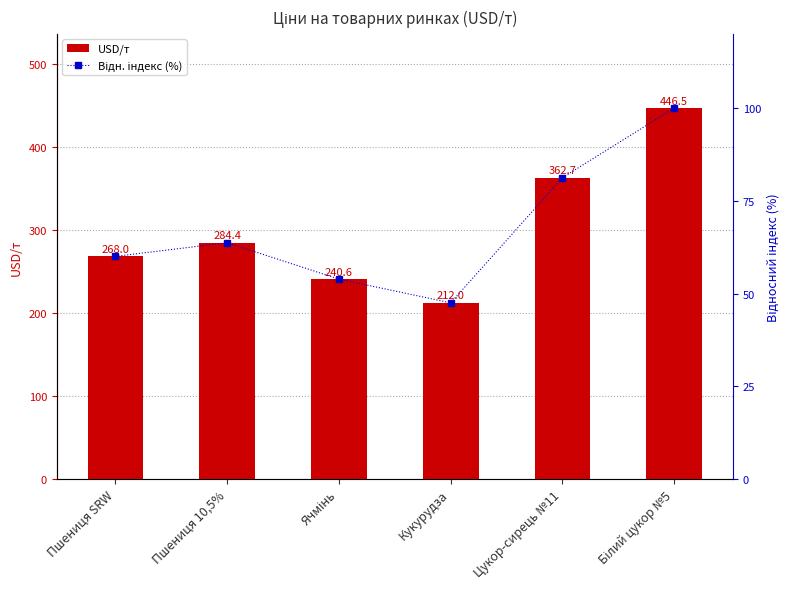

What position from the right is Пшениця SRW?

6